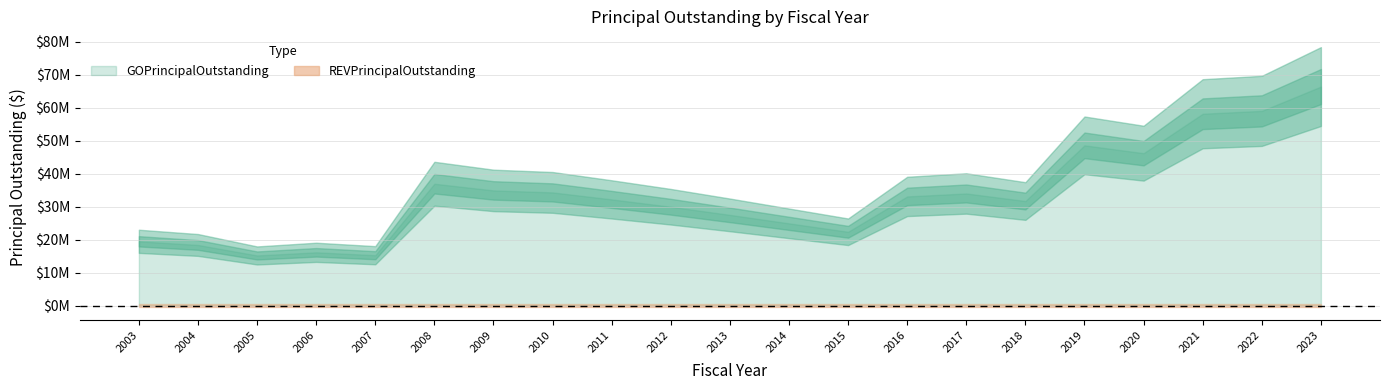

Rank the categories by REVPrincipalOutstanding value from lowest to highest.

2003, 2004, 2005, 2006, 2007, 2008, 2009, 2010, 2011, 2012, 2013, 2014, 2015, 2016, 2017, 2018, 2019, 2020, 2021, 2022, 2023